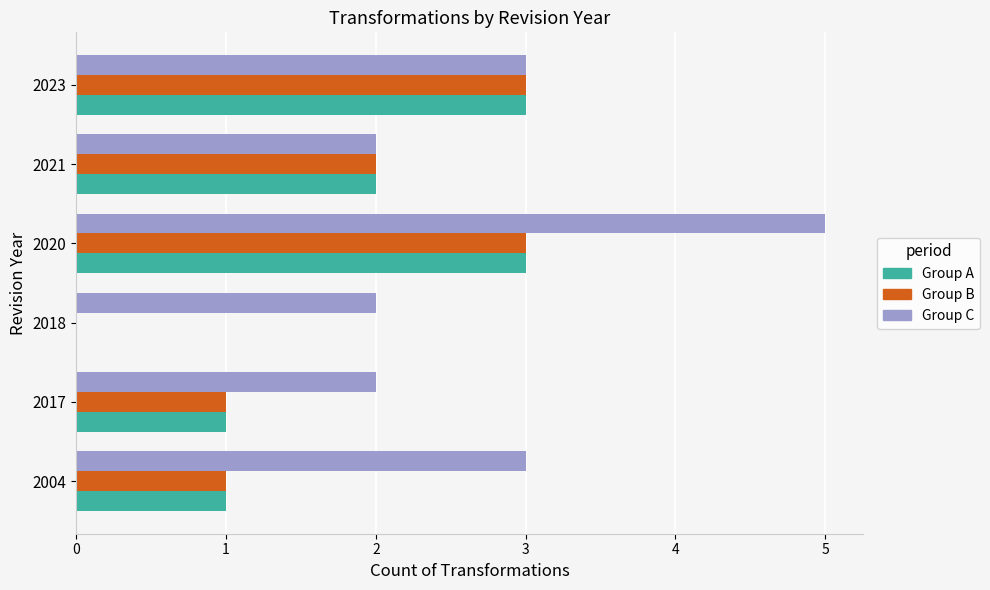

What is the sum of all Group B values?

10